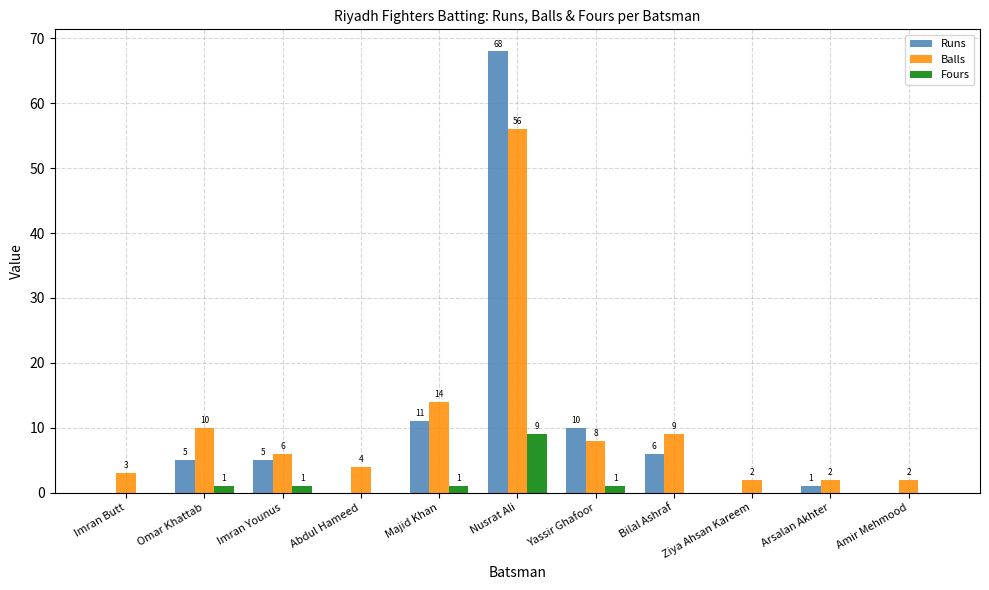

What is the average value of the Runs series?

10